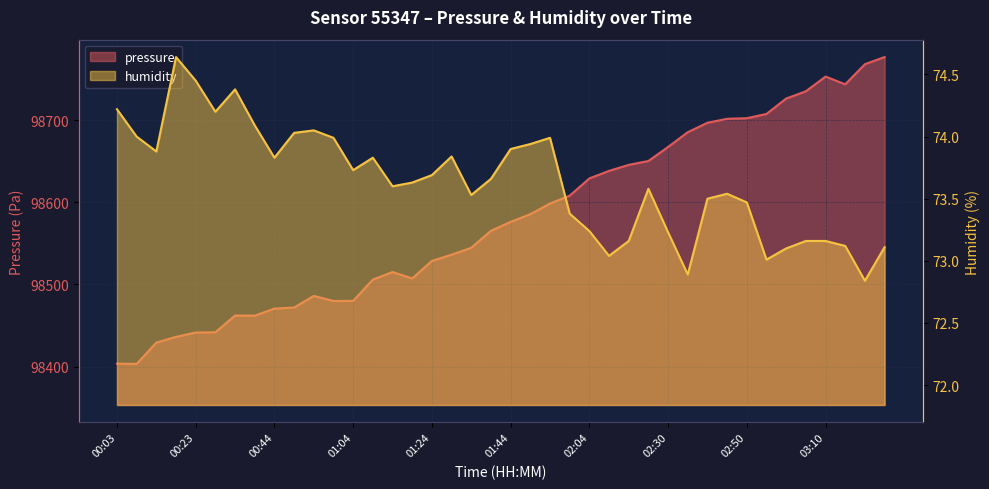

Reading right to left, extract all data points from this chart.

pressure: 03:25=98776.9	03:20=98768.3	03:15=98743.8	03:10=98753.2	03:05=98735.3	03:00=98726.5	02:55=98707.7	02:50=98702.5	02:45=98701.8	02:40=98696.9	02:35=98685.4	02:30=98667.5	02:20=98650.4	02:15=98645.7	02:10=98638.3	02:04=98629.2	01:59=98608.1	01:54=98598.5	01:49=98585.6	01:44=98576.2	01:39=98565.4	01:34=98544.7	01:29=98536.3	01:24=98528.7	01:19=98507.3	01:14=98515.2	01:09=98505.9	01:04=98480.0	00:59=98479.9	00:54=98486.1	00:49=98471.9	00:44=98470.6	00:39=98462.0	00:34=98462.2	00:29=98441.8	00:23=98441.5	00:18=98436.2	00:13=98429.2	00:08=98403.2	00:03=98403.6
humidity: 03:25=73.1	03:20=72.8	03:15=73.1	03:10=73.2	03:05=73.2	03:00=73.1	02:55=73.0	02:50=73.5	02:45=73.5	02:40=73.5	02:35=72.9	02:30=73.2	02:20=73.6	02:15=73.2	02:10=73.0	02:04=73.2	01:59=73.4	01:54=74.0	01:49=73.9	01:44=73.9	01:39=73.7	01:34=73.5	01:29=73.8	01:24=73.7	01:19=73.6	01:14=73.6	01:09=73.8	01:04=73.7	00:59=74.0	00:54=74.0	00:49=74.0	00:44=73.8	00:39=74.1	00:34=74.4	00:29=74.2	00:23=74.5	00:18=74.6	00:13=73.9	00:08=74.0	00:03=74.2